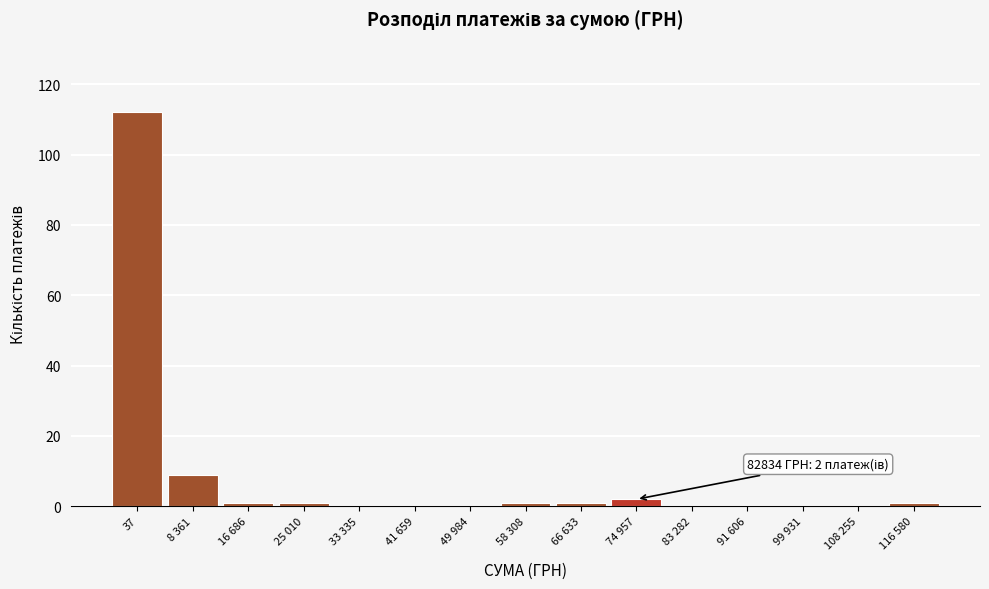

Reading right to left, transcribe all the data shown in this chart.

116 580=1	108 255=0	99 931=0	91 606=0	83 282=0	74 957=2	66 633=1	58 308=1	49 984=0	41 659=0	33 335=0	25 010=1	16 686=1	8 361=9	37=112